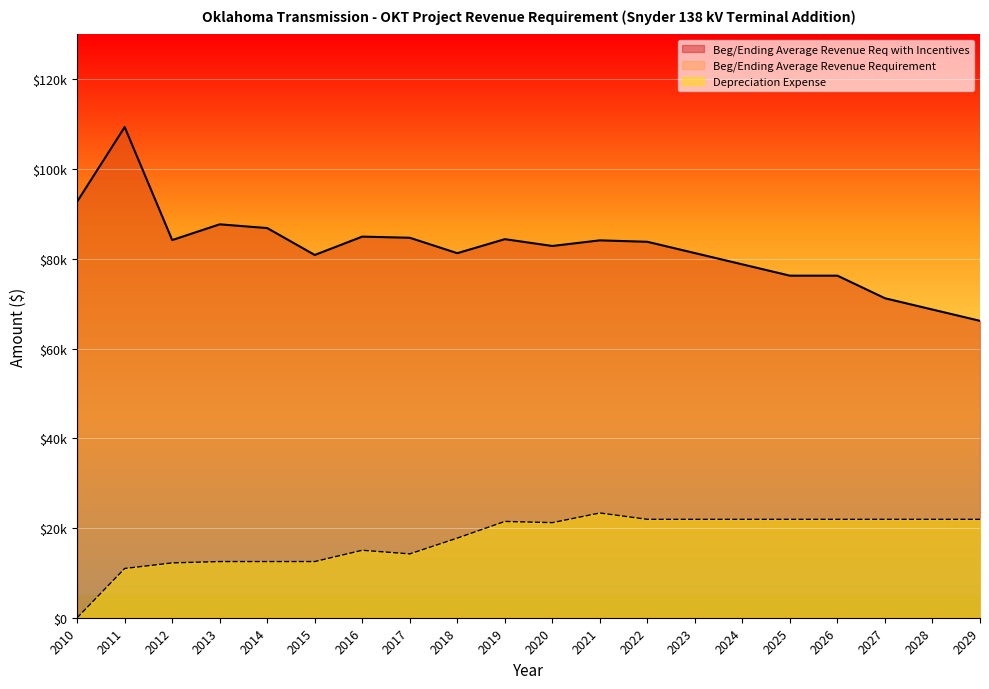

How many lines are shown in the chart?

2